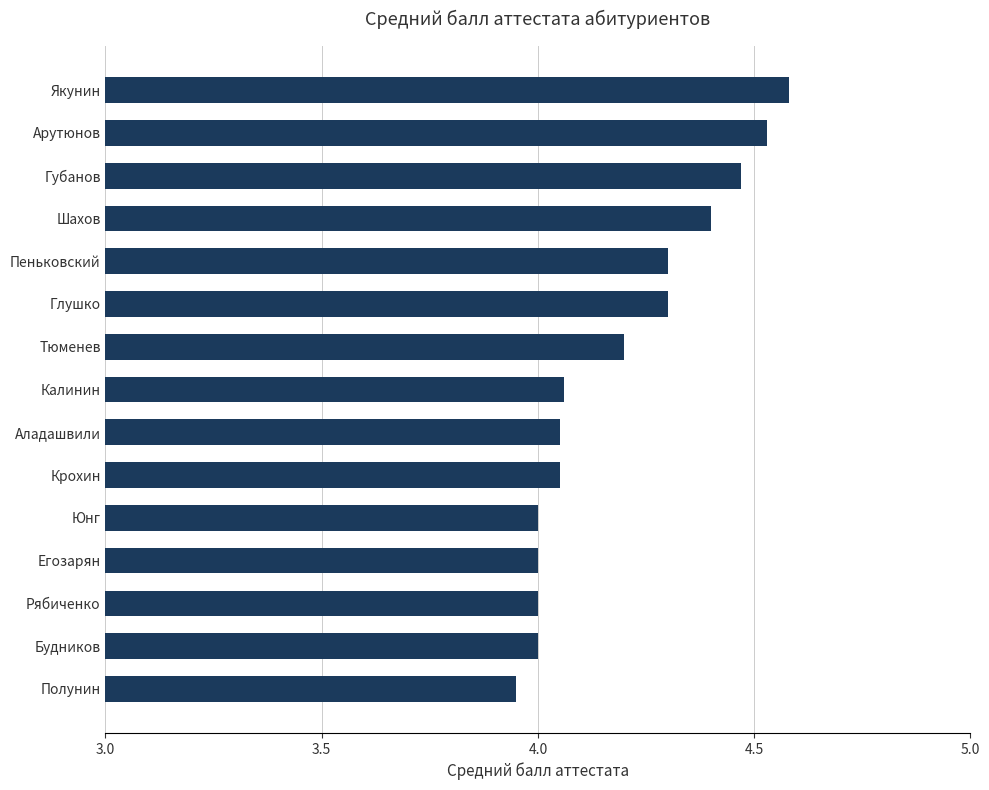

What is the difference between the maximum and minimum values?

0.6